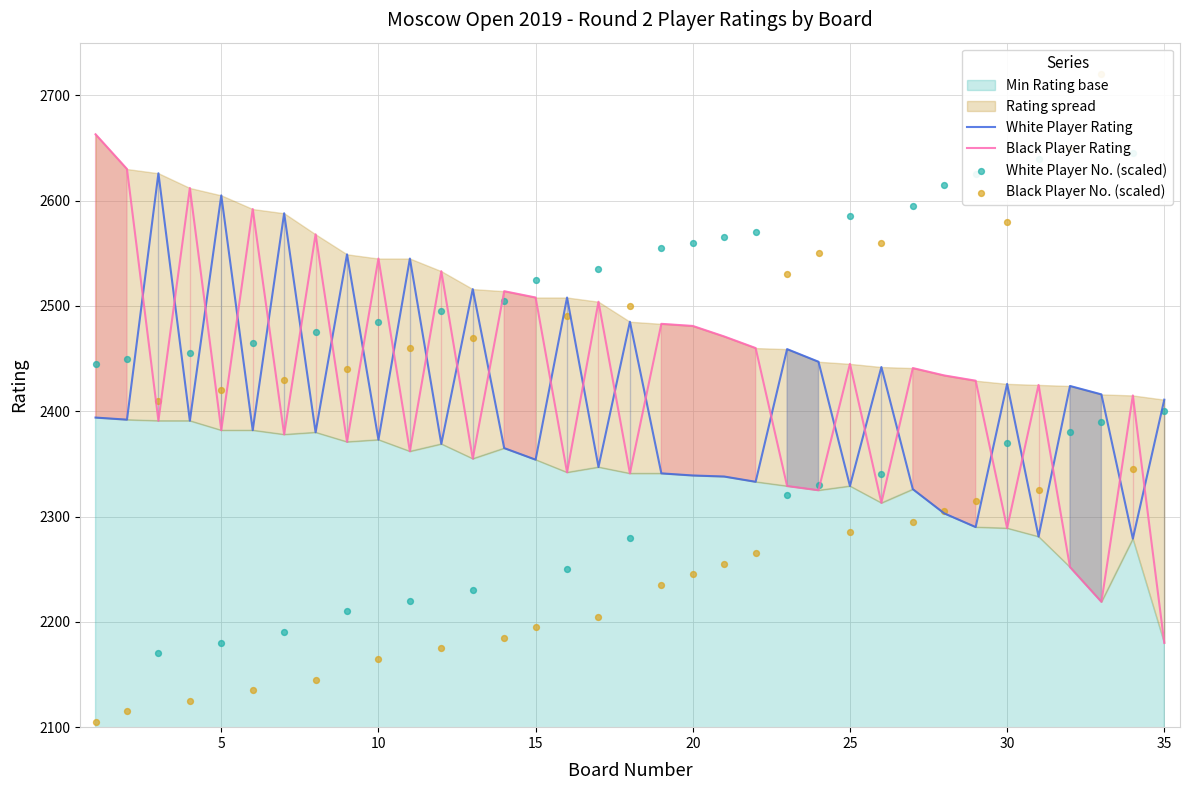

Which series has the largest total across all categories?

White Player No. (scaled)